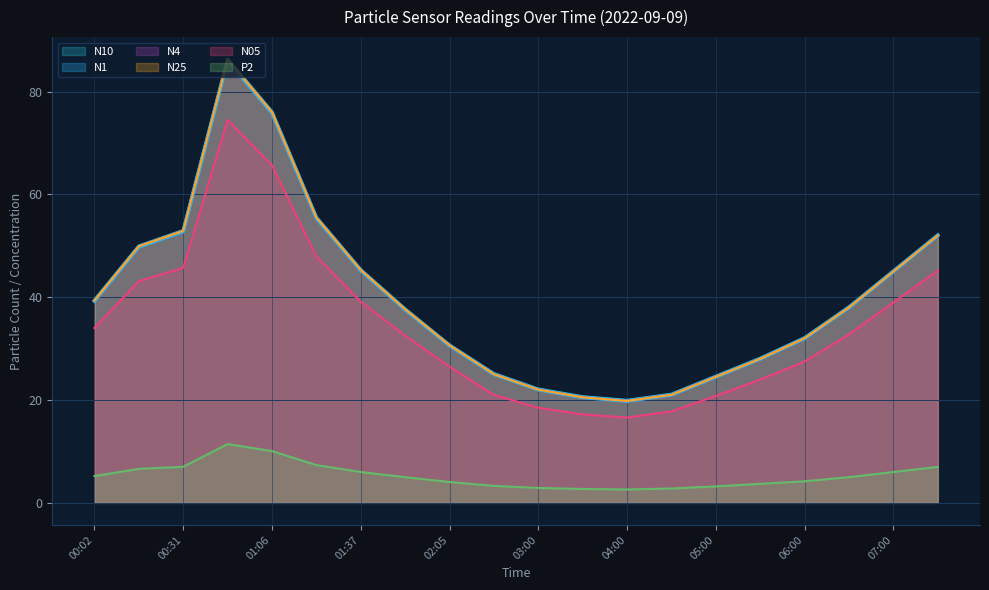

The value of N05 at 00:52 is 22.9. True or false?

False